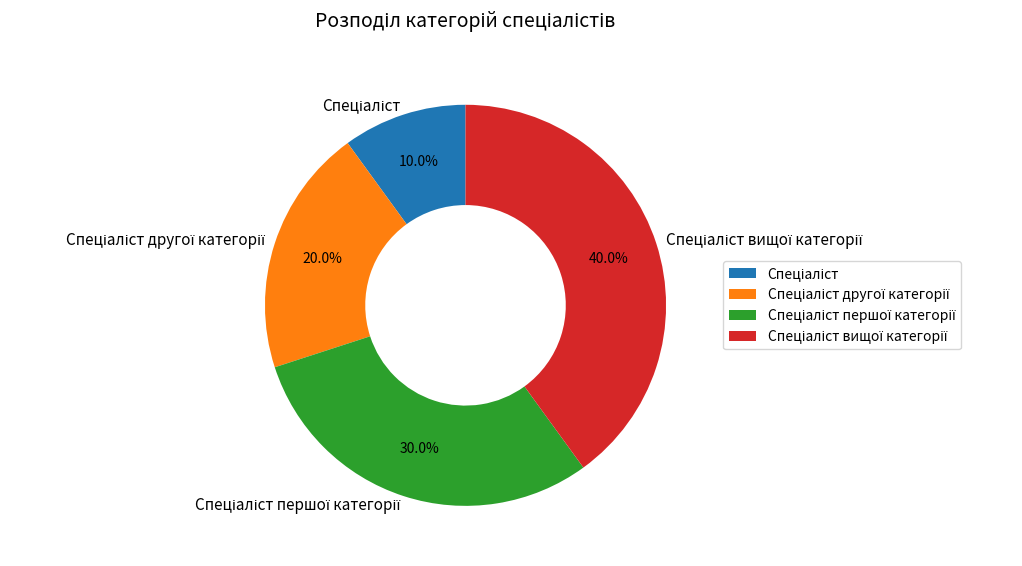

How many segments does this pie chart have?

4